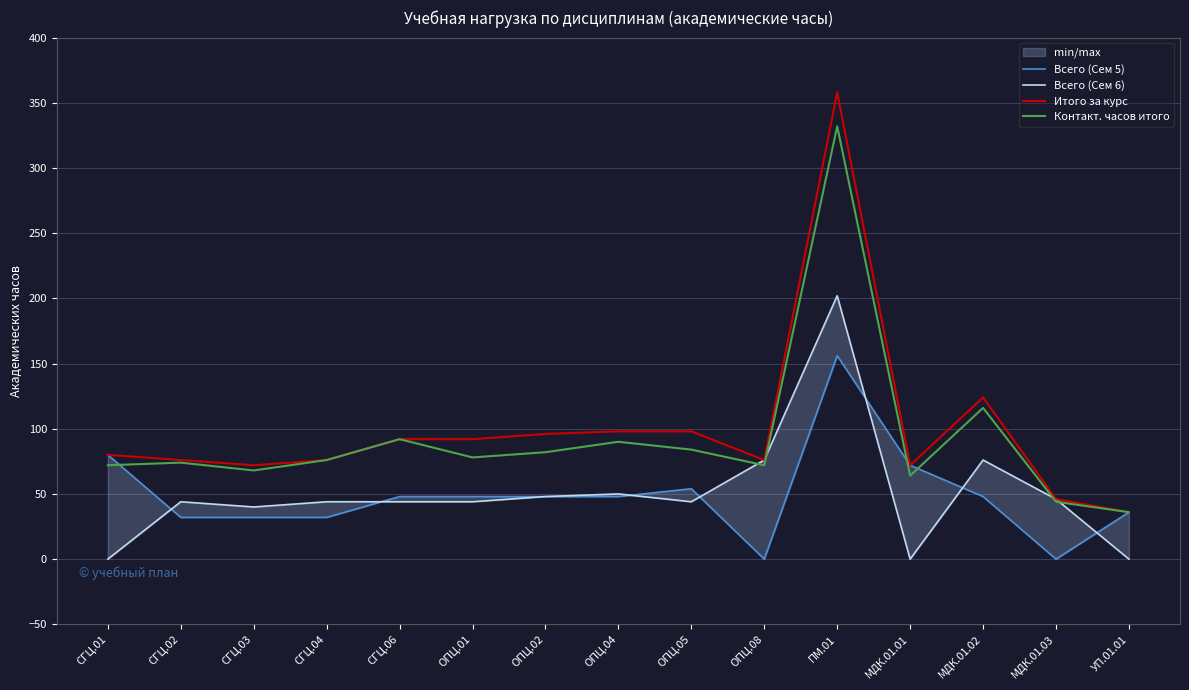

True or false: Контакт. часов итого and Всего (Сем 6) cross at least once.

True